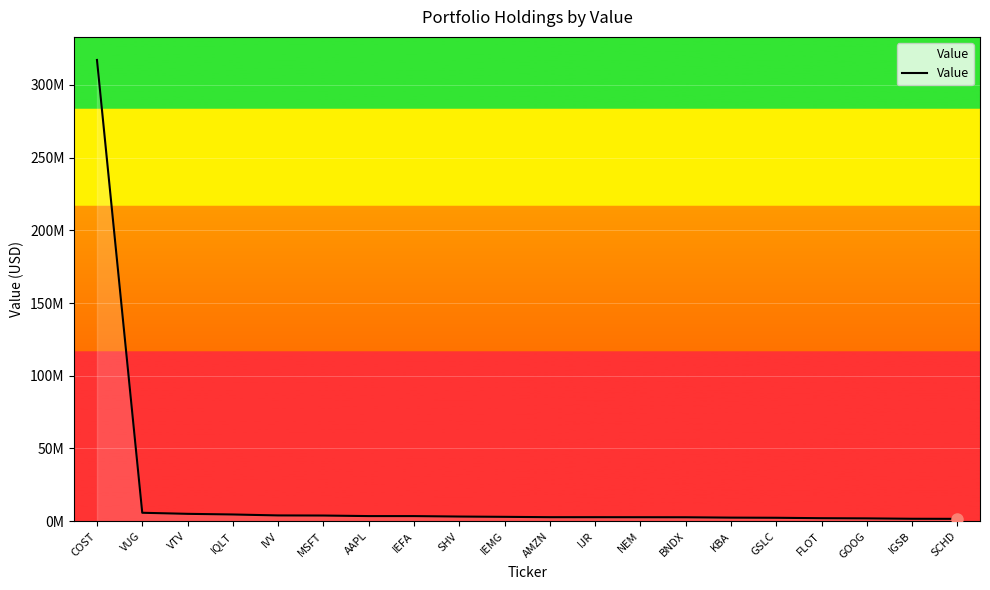

Is this an area chart (filled region under the line)?

Yes